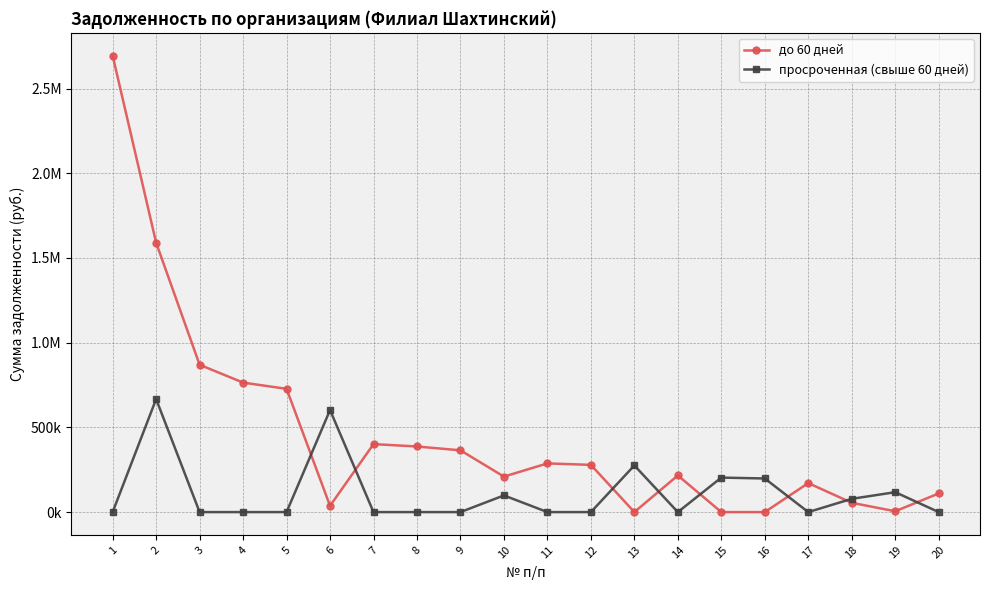

True or false: до 60 дней has a value of -1121954.3 at 13.

False